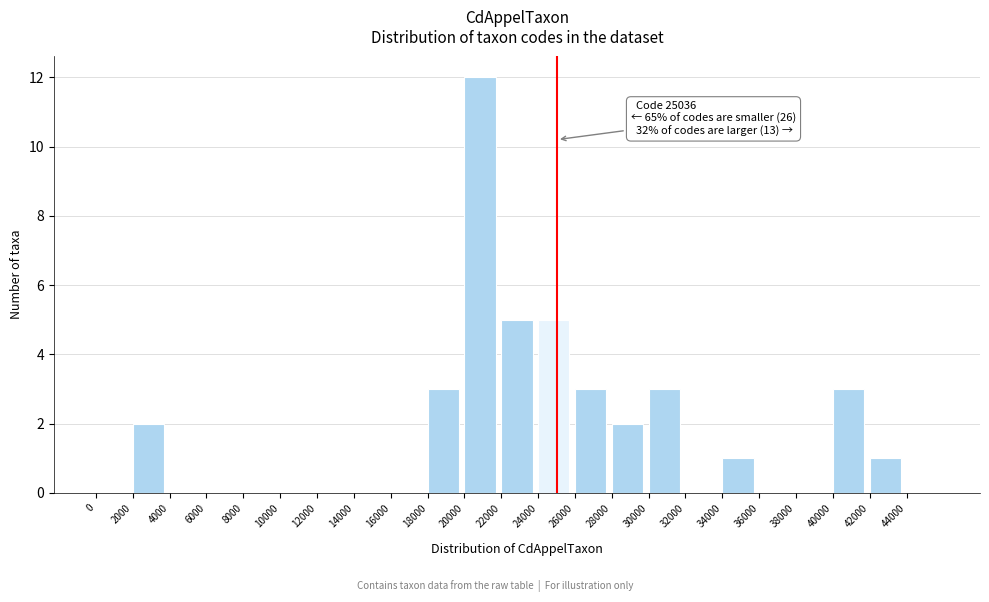

Over which range of the x-axis is the bar tallest?

20000 to 22000